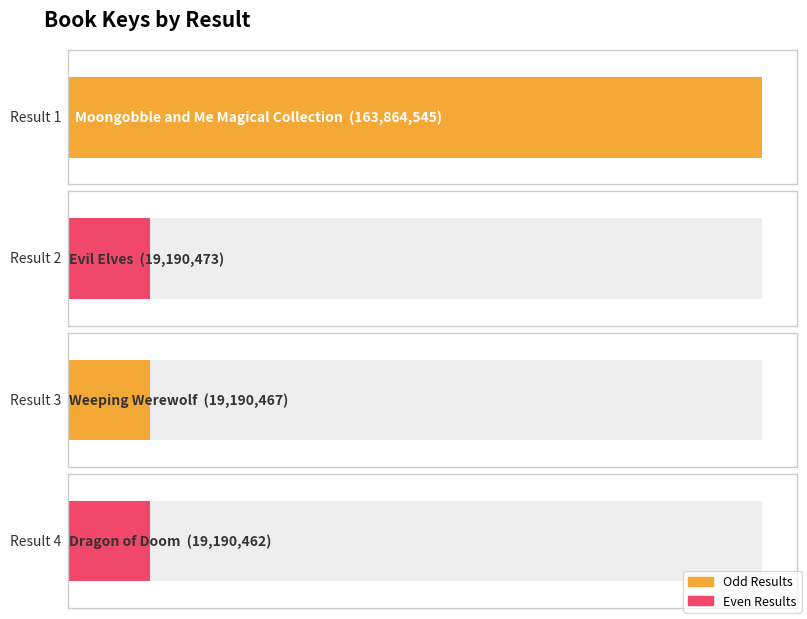

Where does the data first go above 19190473?

1